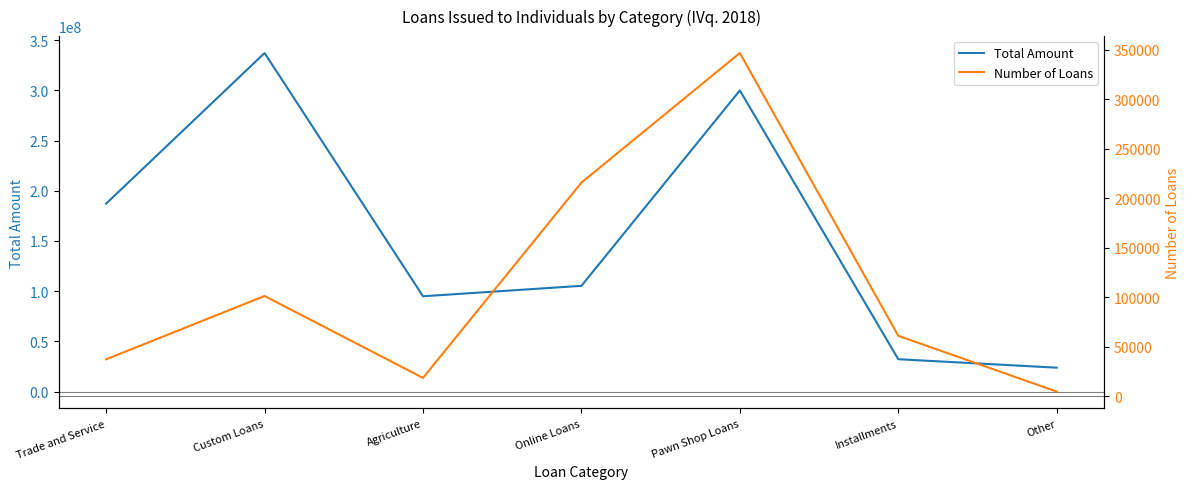

Which series has the largest total across all categories?

Total Amount